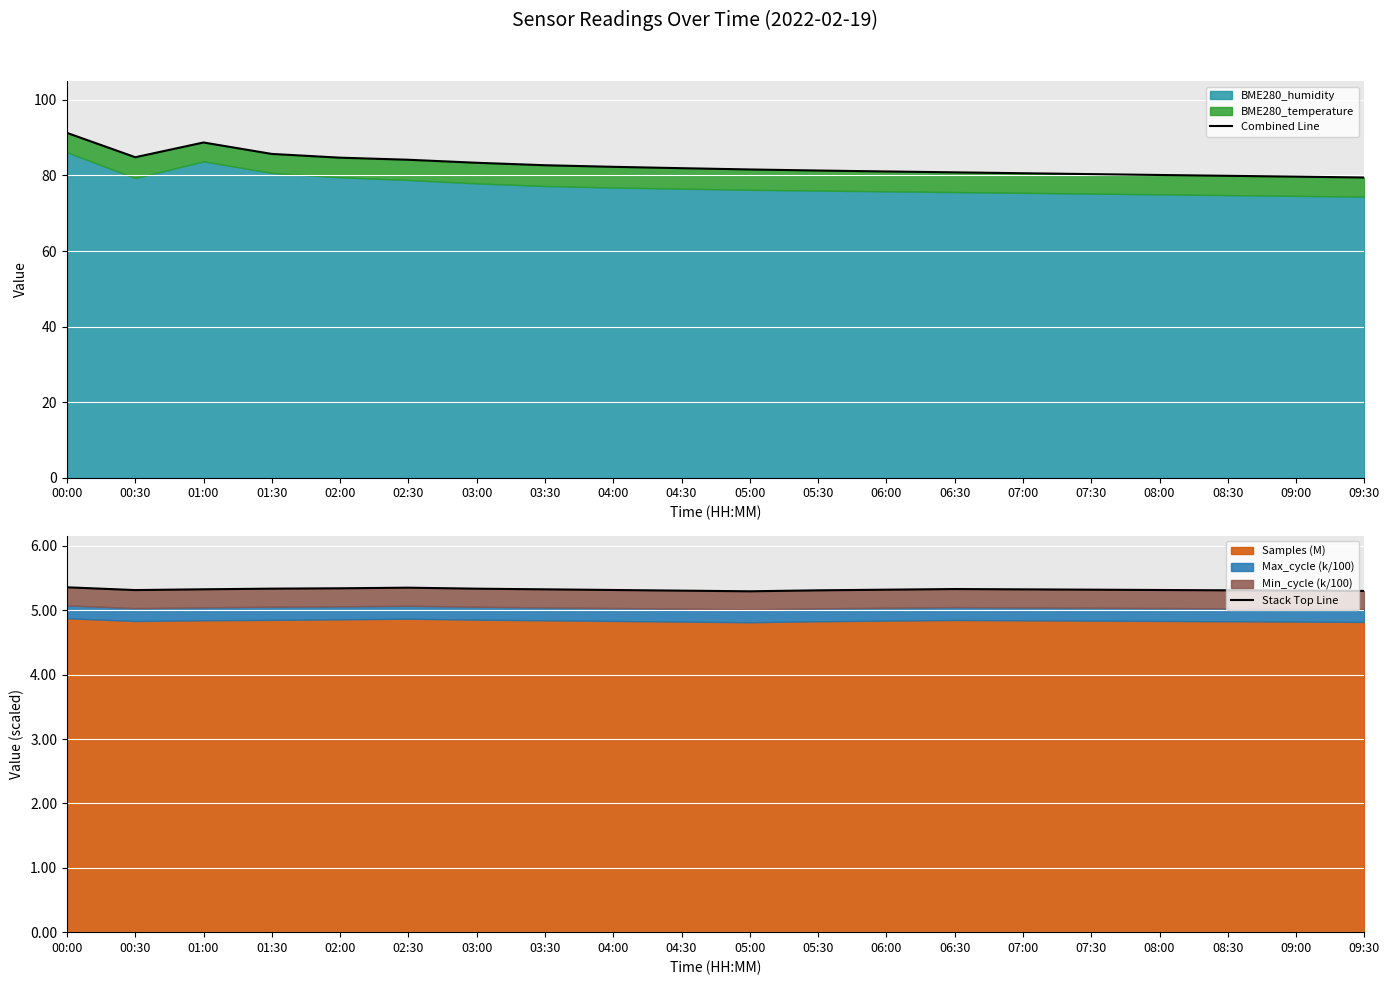

Reading left to right, transcribe all the data shown in this chart.

Combined Line: 00:00=91.3	00:30=84.8	01:00=88.7	01:30=85.7	02:00=84.7	02:30=84.1	03:00=83.4	03:30=82.7	04:00=82.3	04:30=81.9	05:00=81.6	05:30=81.3	06:00=81.0	06:30=80.8	07:00=80.6	07:30=80.4	08:00=80.1	08:30=79.9	09:00=79.7	09:30=79.5
Stack Top Line: 00:00=5.4	00:30=5.3	01:00=5.3	01:30=5.3	02:00=5.3	02:30=5.4	03:00=5.3	03:30=5.3	04:00=5.3	04:30=5.3	05:00=5.3	05:30=5.3	06:00=5.3	06:30=5.3	07:00=5.3	07:30=5.3	08:00=5.3	08:30=5.3	09:00=5.3	09:30=5.3